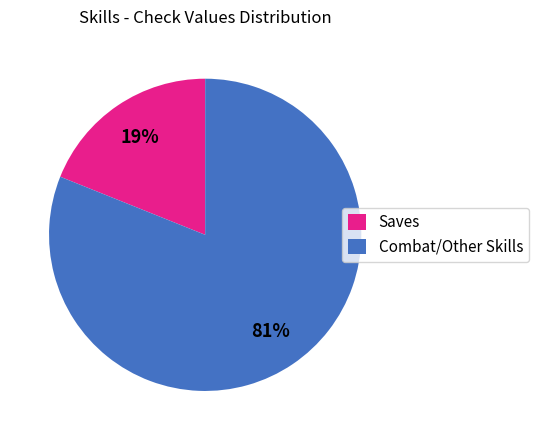

Combined, do Combat/Other Skills and Saves account for over 50%?

Yes